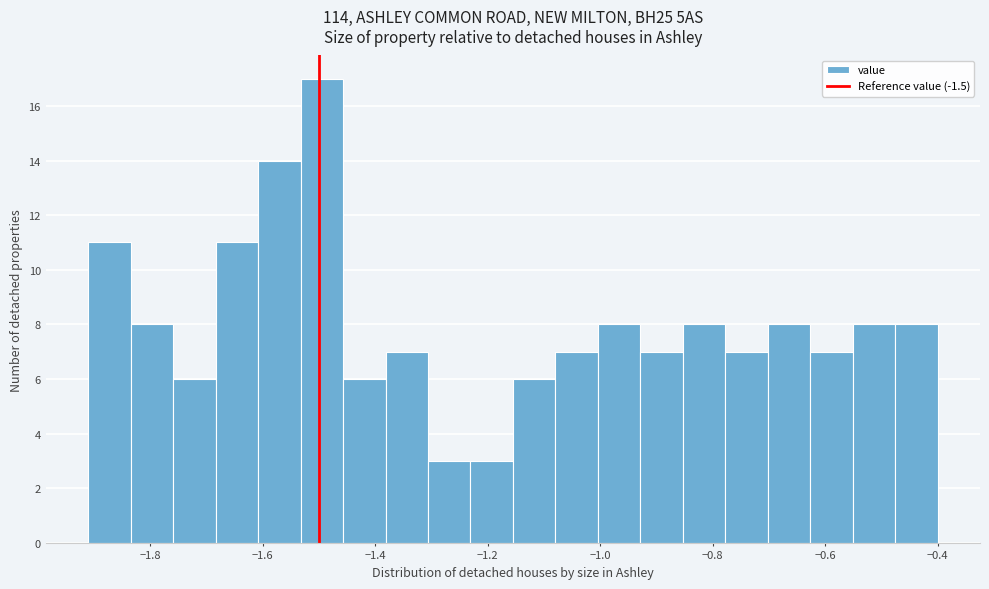

Read against the x-axis, roughly where is the centre of the tallest bar?

-1.50